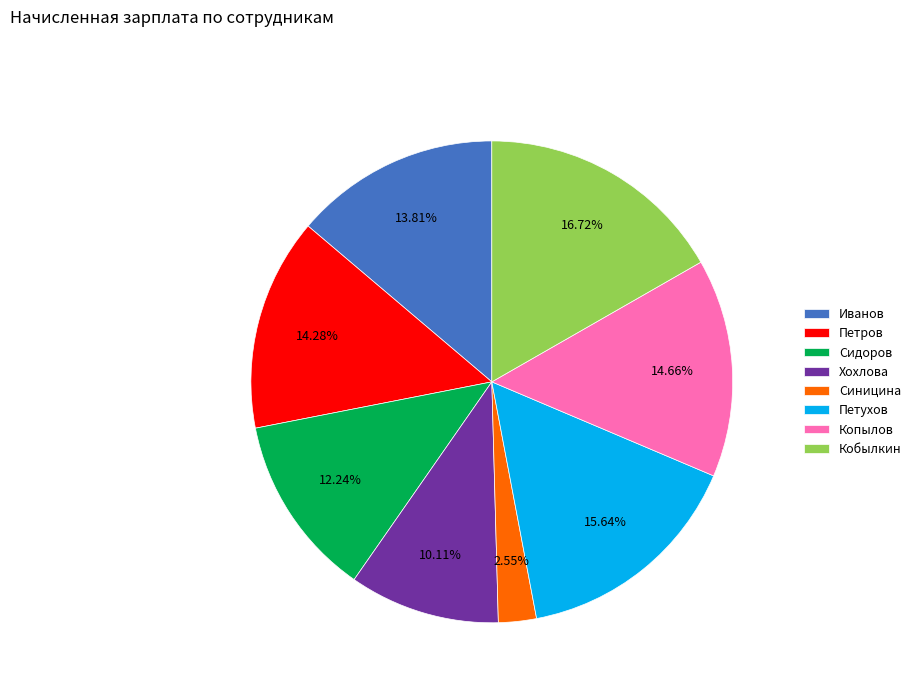

To the nearest percent, what is the difference between the Синицина and Петухов slice percentages?

13%